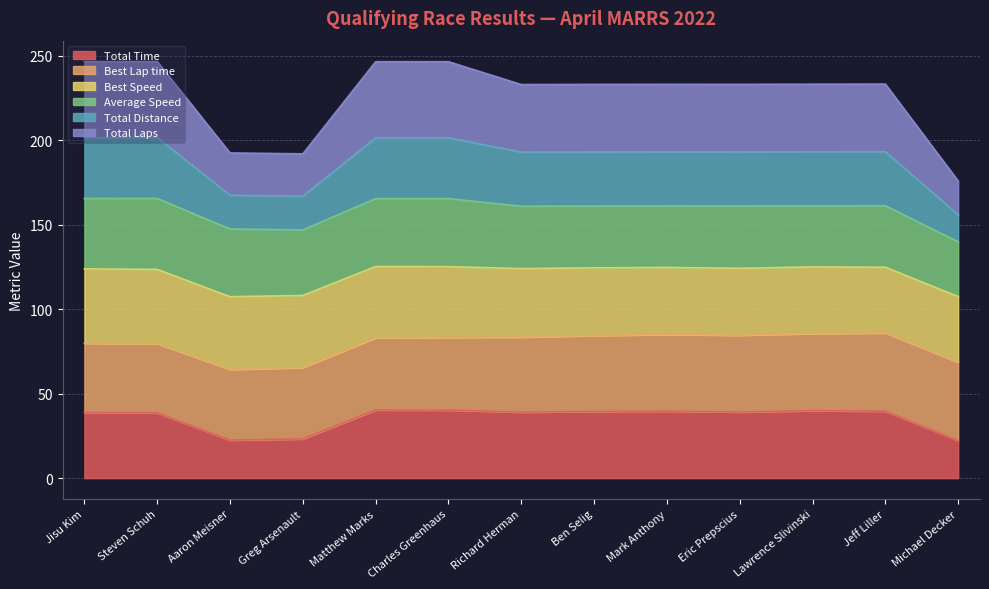

What is the lowest value of the Total Time series?

22.2